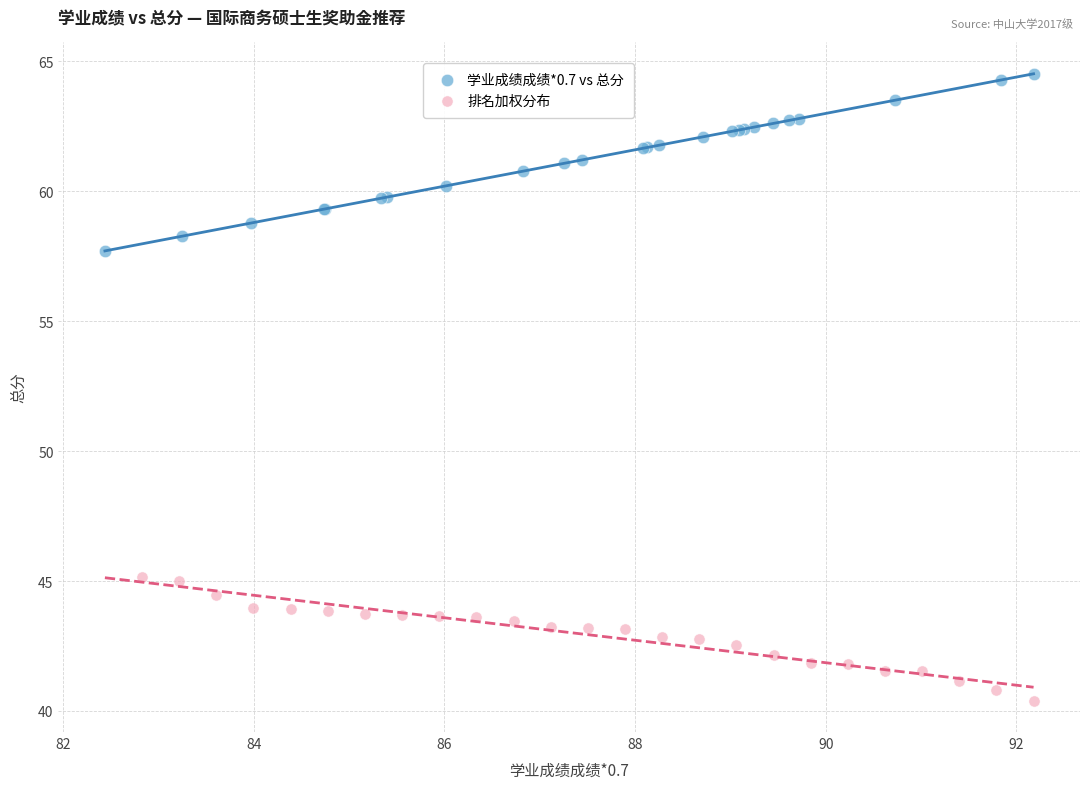

Which series reaches the maximum Y coordinate?

学业成绩成绩*0.7 vs 总分